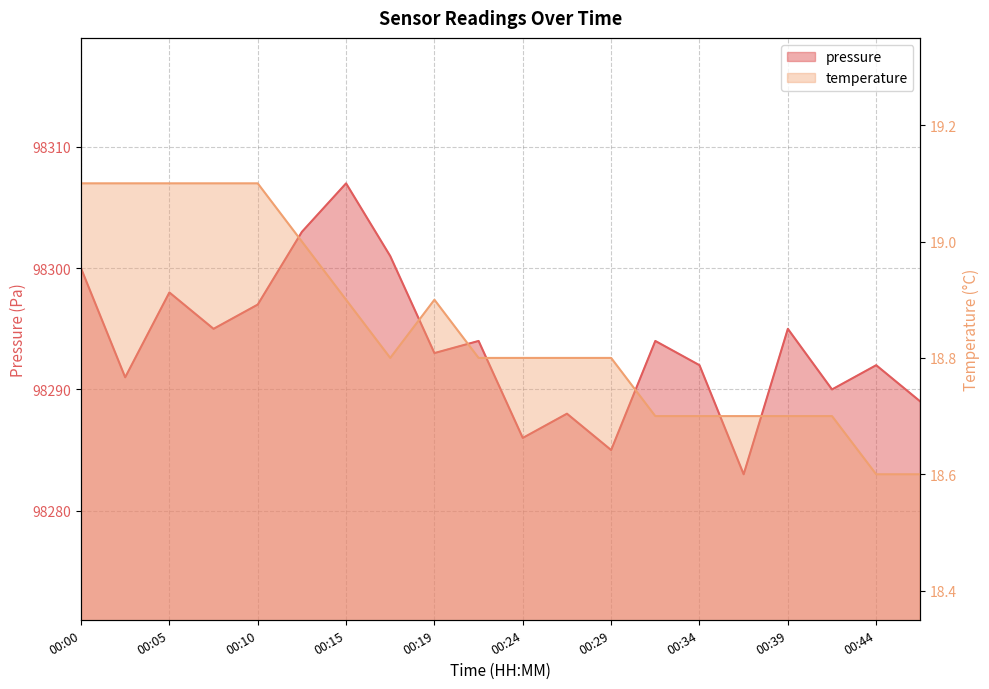

What is the sum of the temperature values at 00:17 and 00:00?

37.9